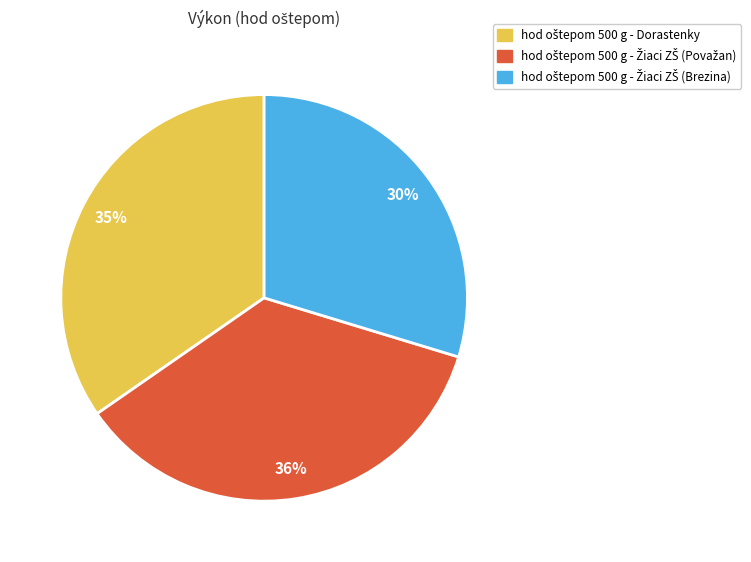

To the nearest percent, what is the average slice percentage?

33%